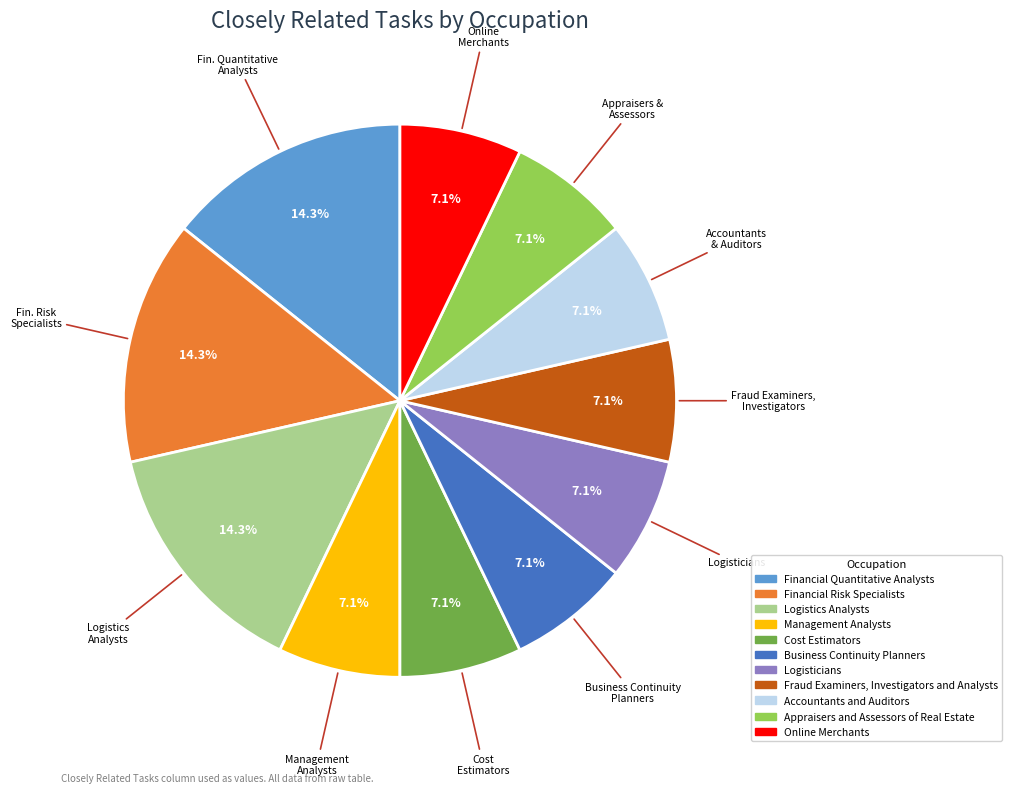

How much of the chart is everything except Online Merchants?

92.9%